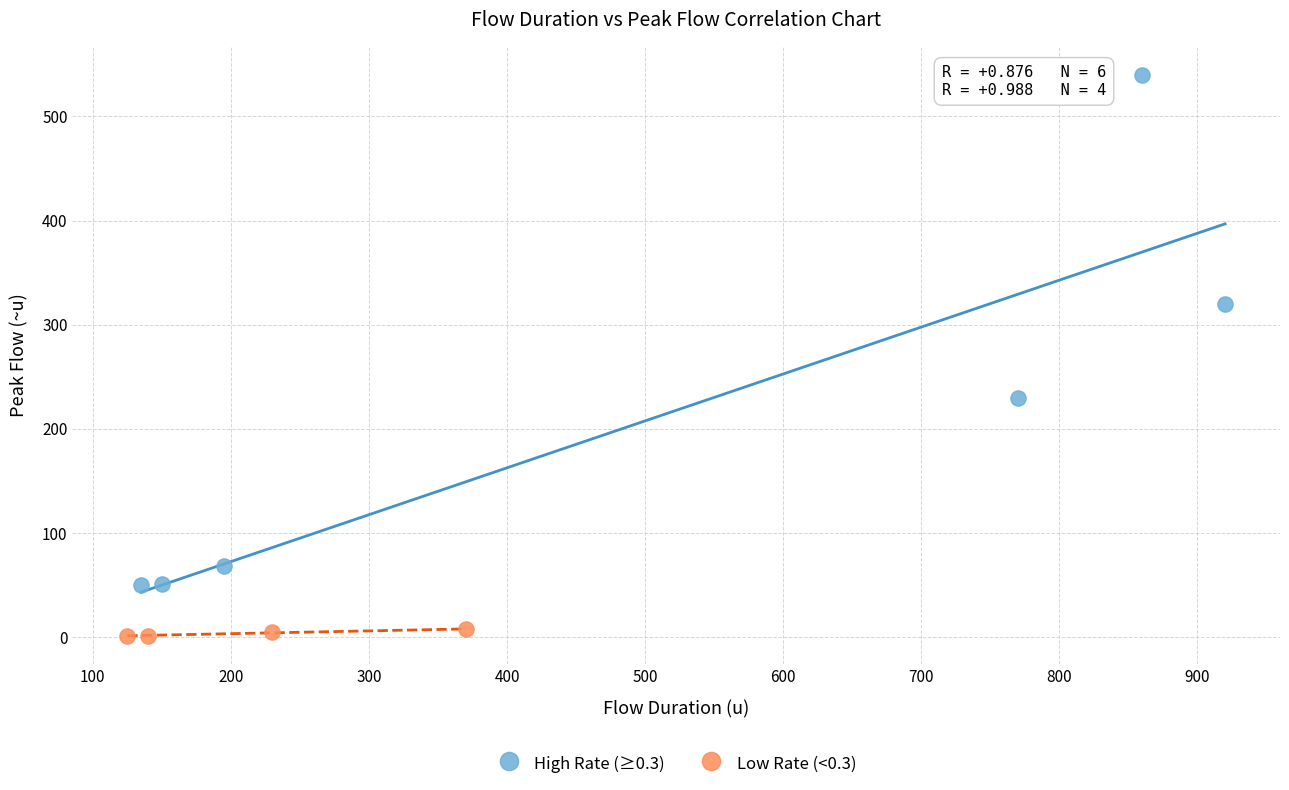

Which series has the largest Y range (max minus min)?

High Rate (≥0.3)